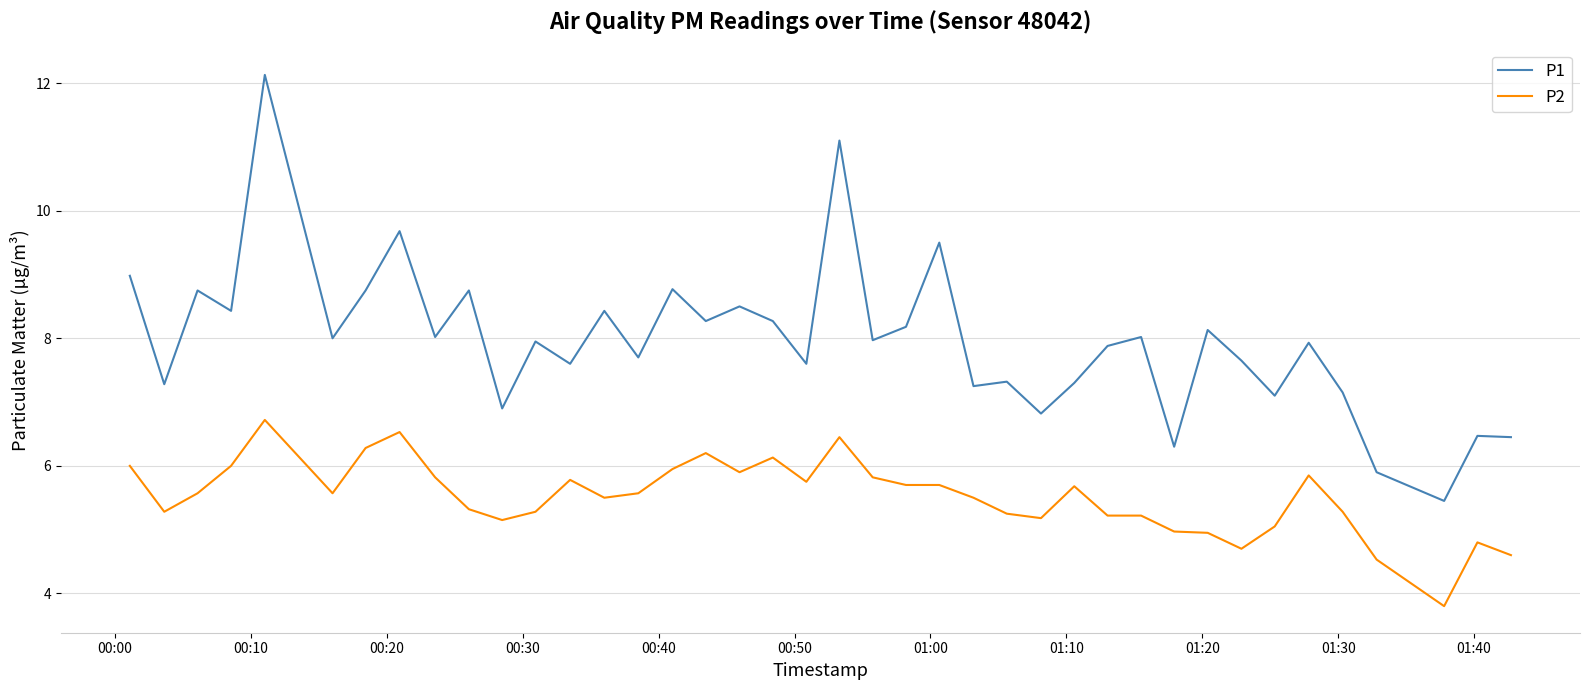

Which series has the largest range (max minus min)?

P1